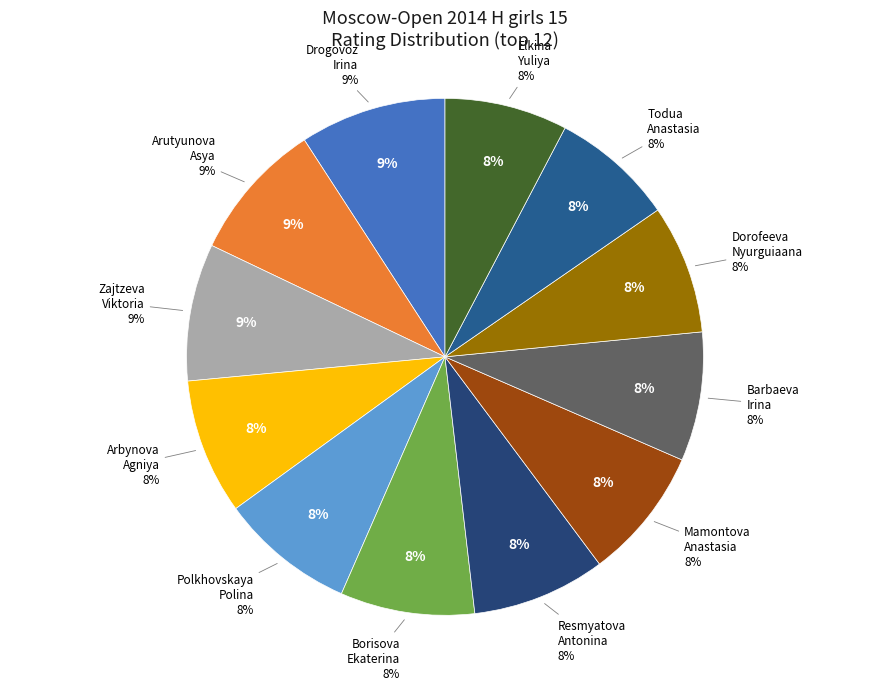

What is the ratio of the value at Borisova Ekaterina to the value at Zajtzeva Viktoria?

1.0